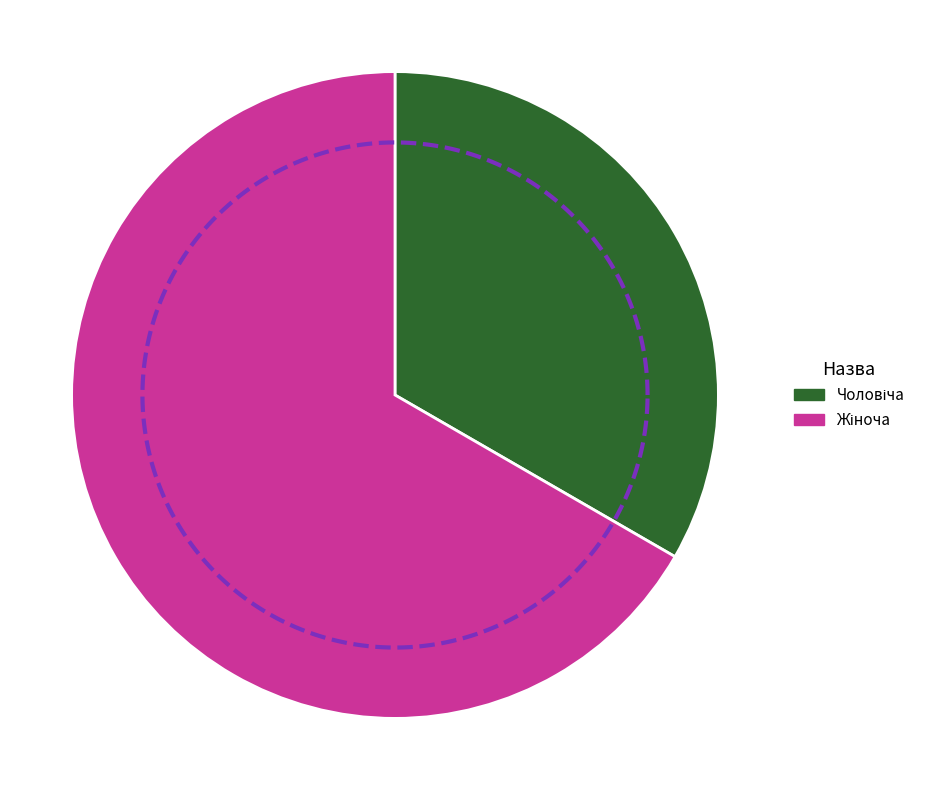

What is the largest slice in the pie chart?

Жіноча